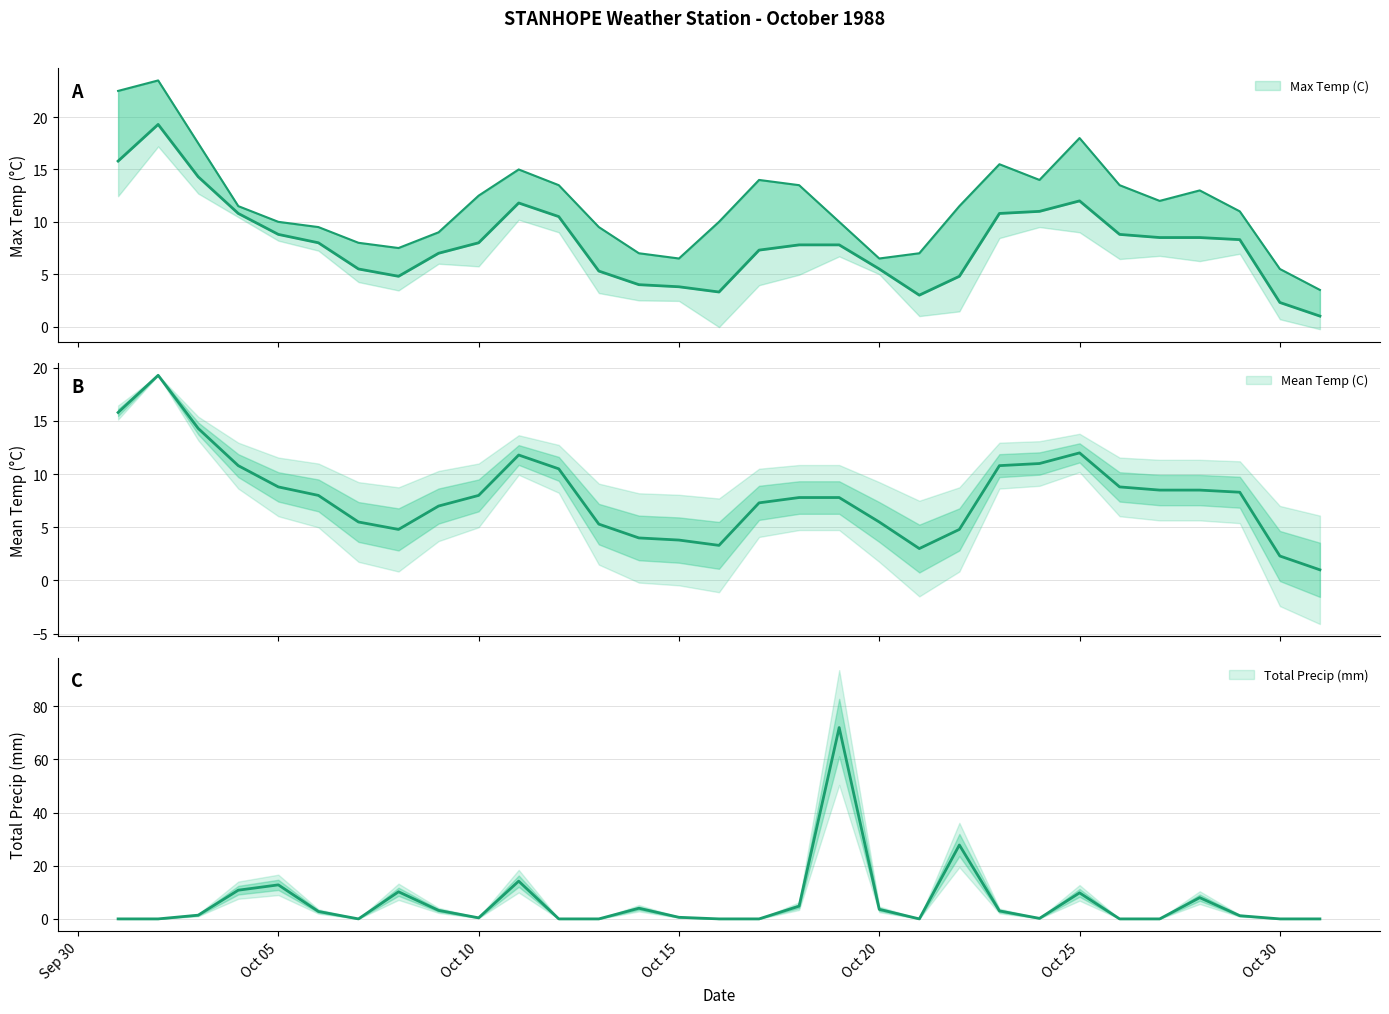

True or false: Max Temp (C) and Mean Temp (C) intersect in this chart.

False